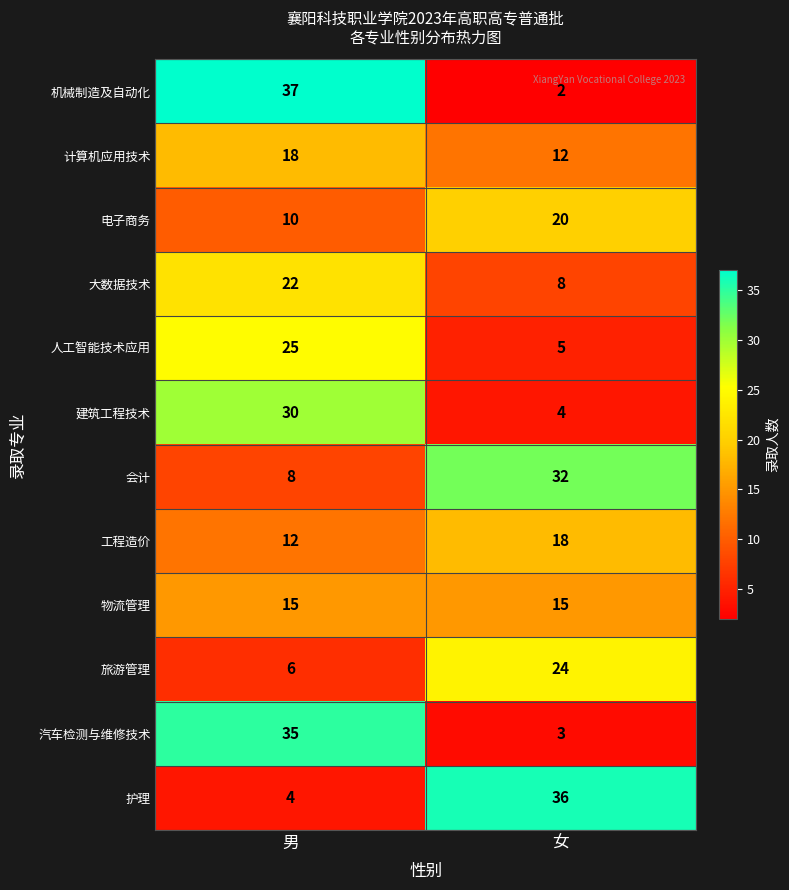

At which category does the chart reach its peak across all series?

男